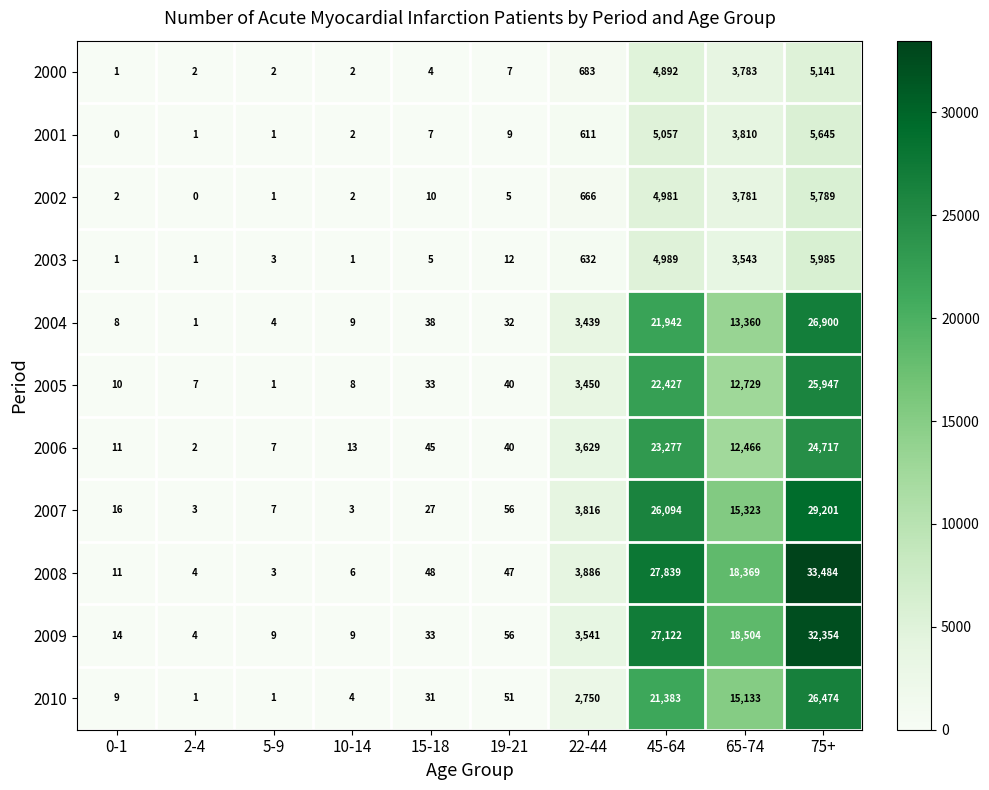

What is the difference between the maximum and second lowest values in the 2002 series?

5788